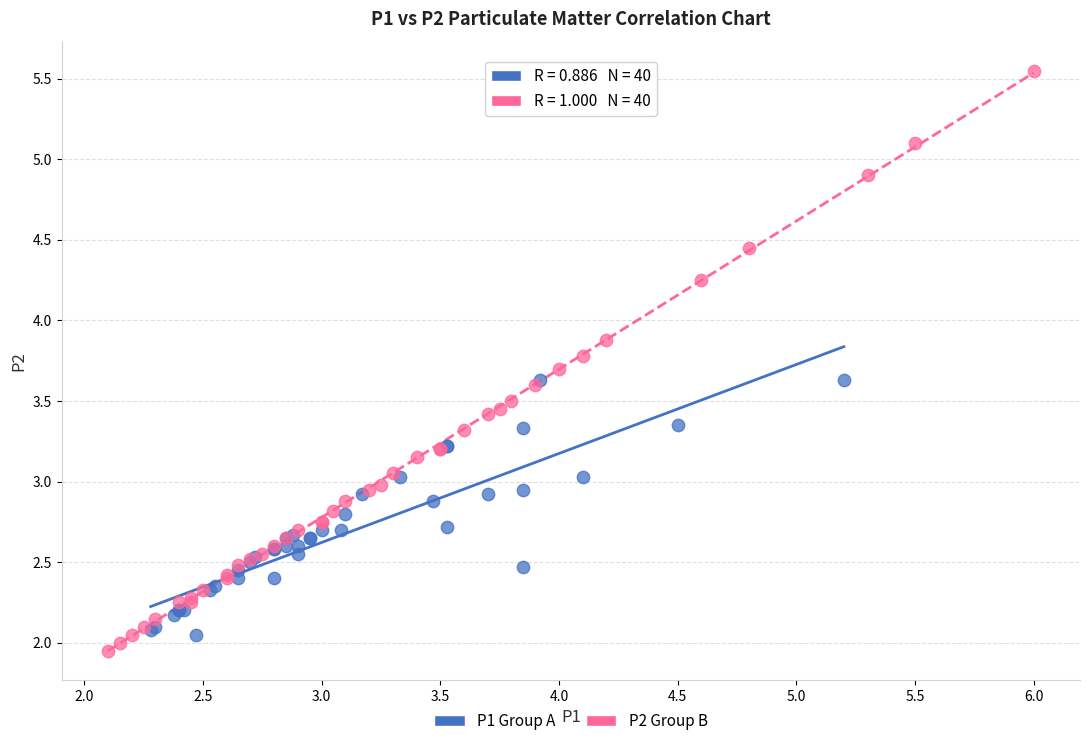

Which series has the largest Y range (max minus min)?

P2 Group B